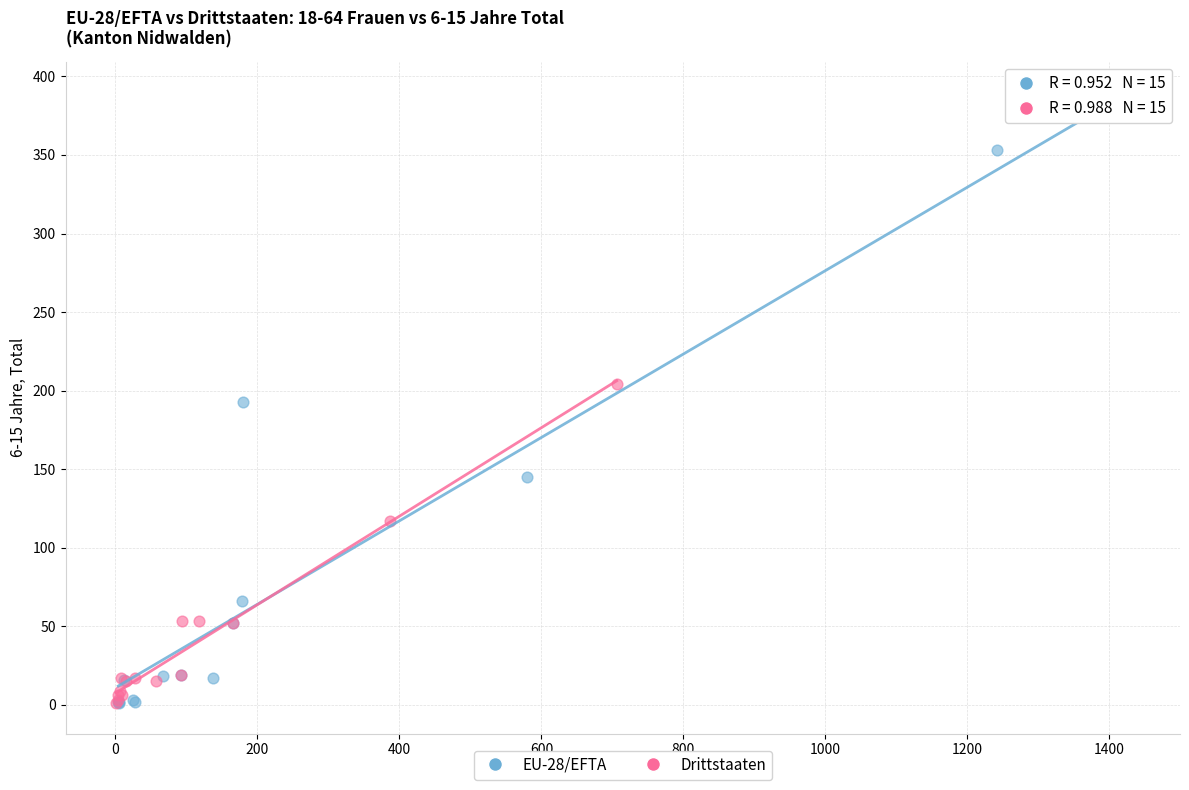

Which series has the widest spread of Y values?

EU-28/EFTA